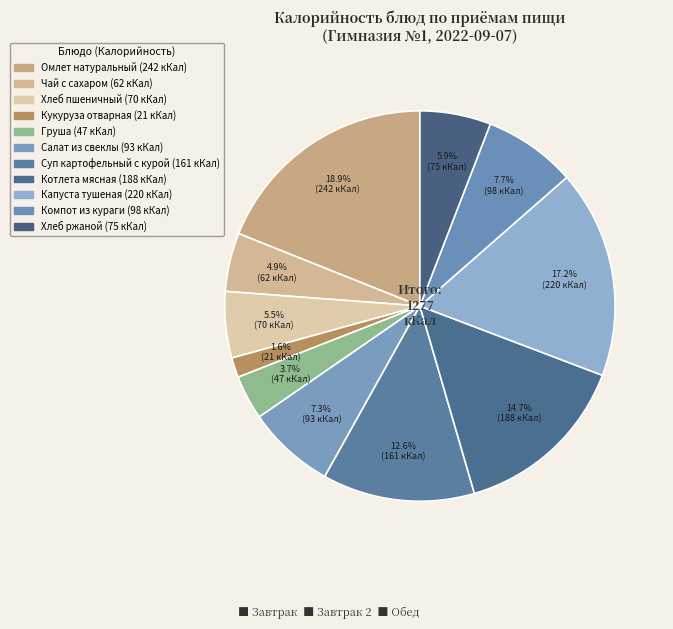

What portion of the pie excludes Хлеб ржаной?

94.1%